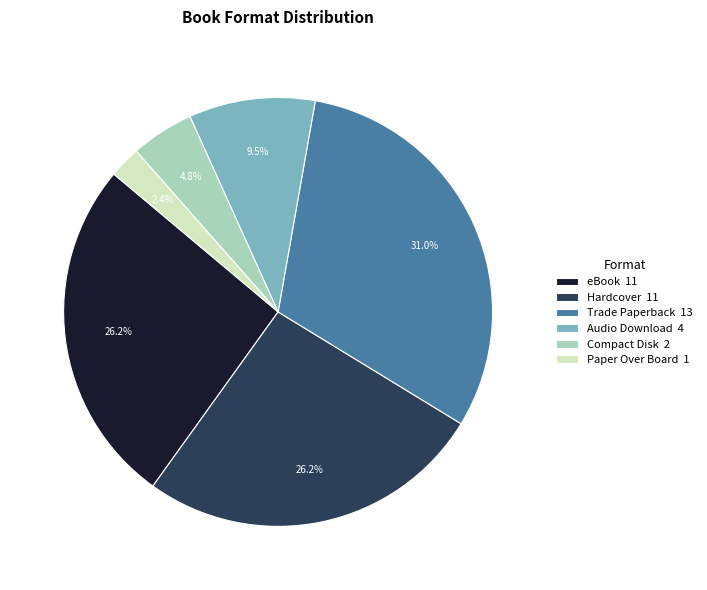

Which slice is the smallest?

Paper Over Board 1